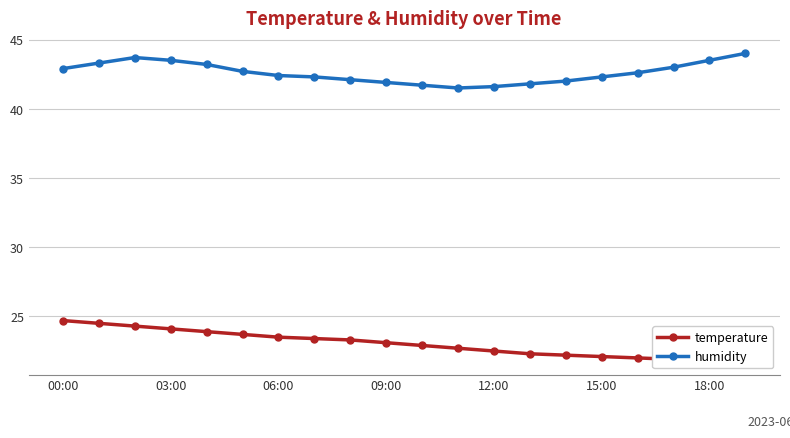

What is the difference between the humidity values at 12:00 and 00:00?

1.3